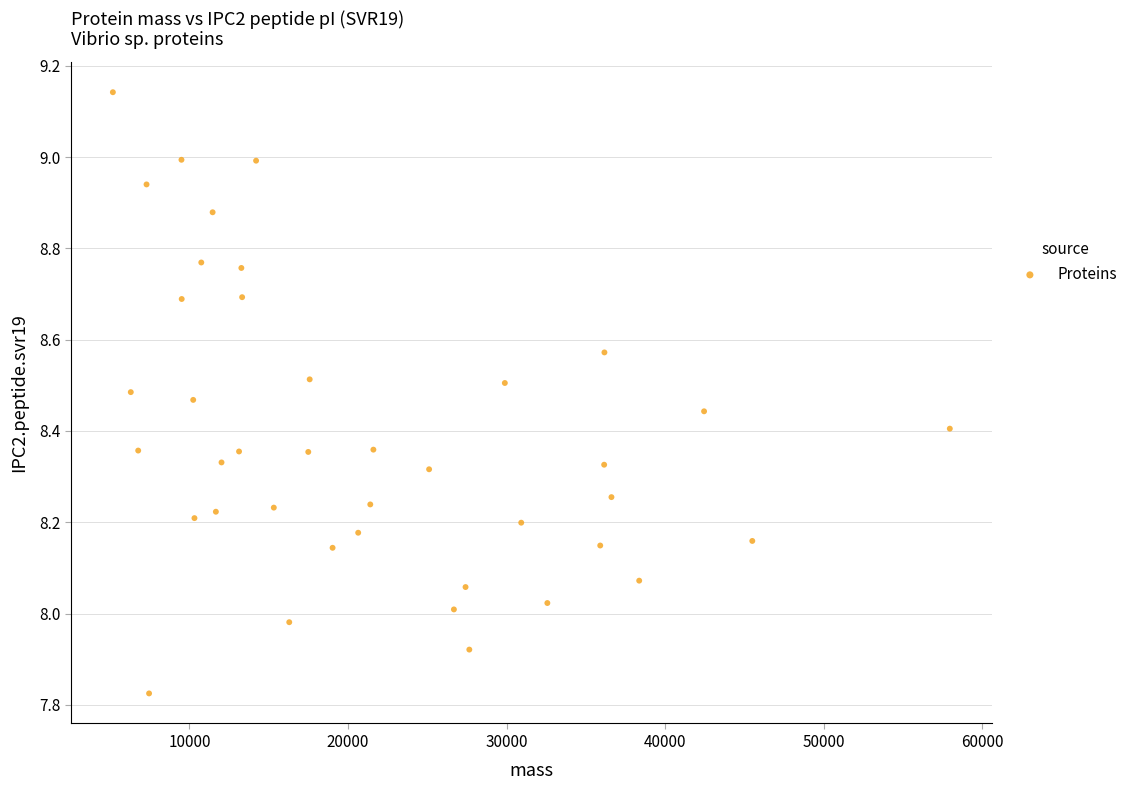

What is the range of Y values (max minus min)?

1.3